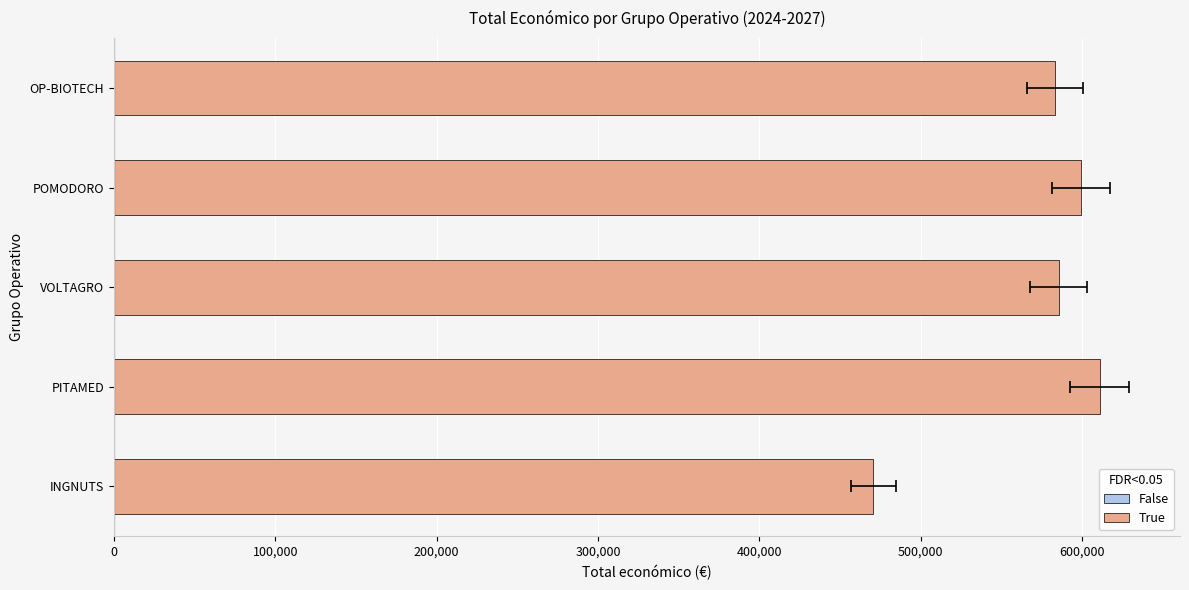

Reading left to right, list all the values displayed in this chart.

470675	610889	585460	599540	583223